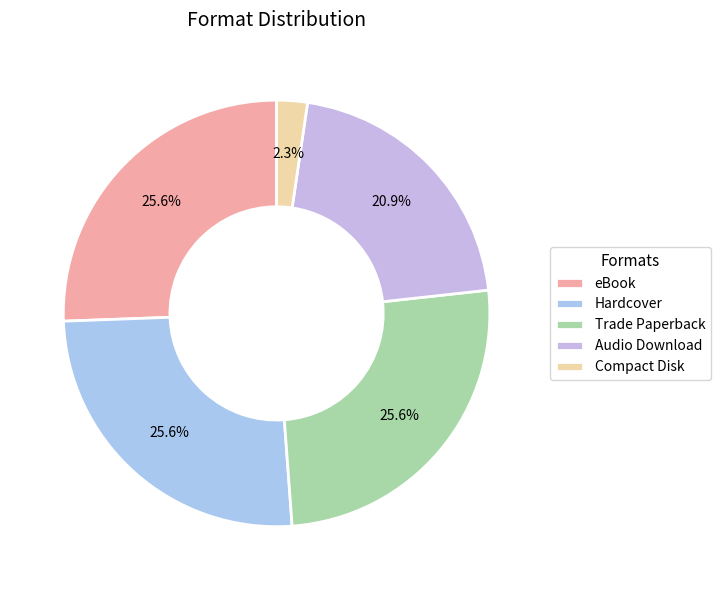

How many segments does this pie chart have?

5